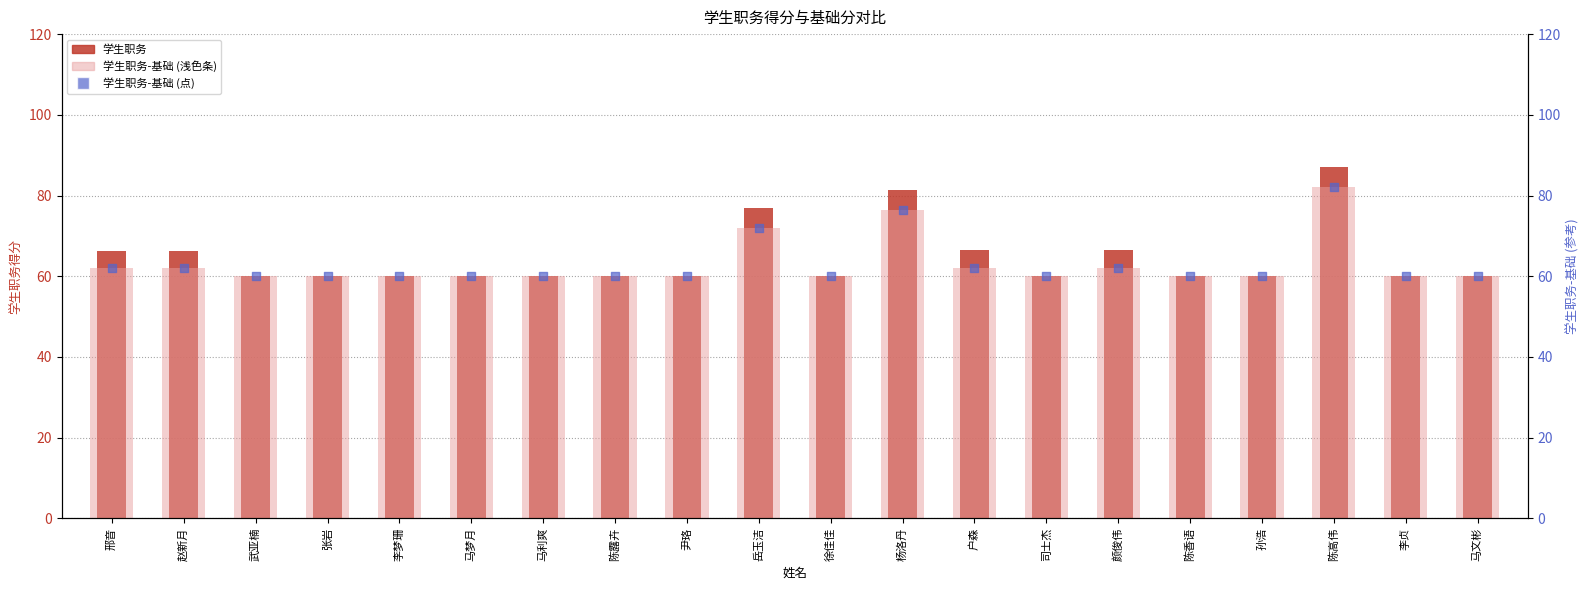

What is the total value across all series at 马梦月?

180.0